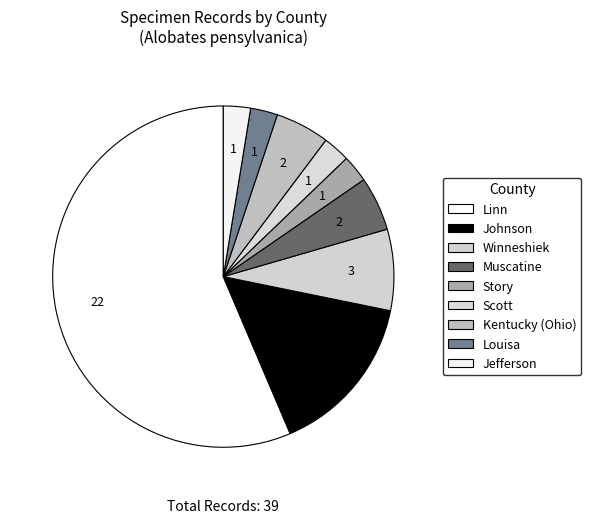

Rank the categories by value from highest to lowest.

Linn, Johnson, Winneshiek, Muscatine, Kentucky (Ohio), Story, Scott, Louisa, Jefferson